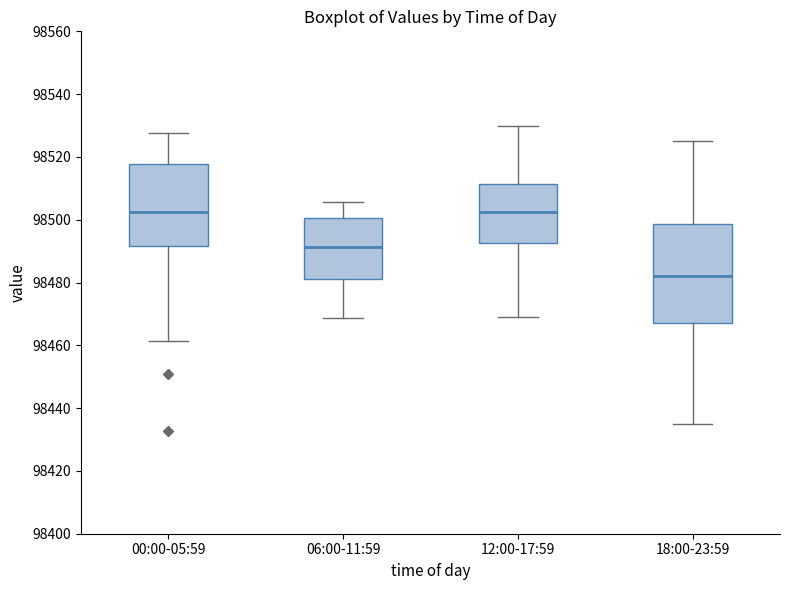

Which box is the tallest, from its lower edge to its upper edge?

18:00-23:59